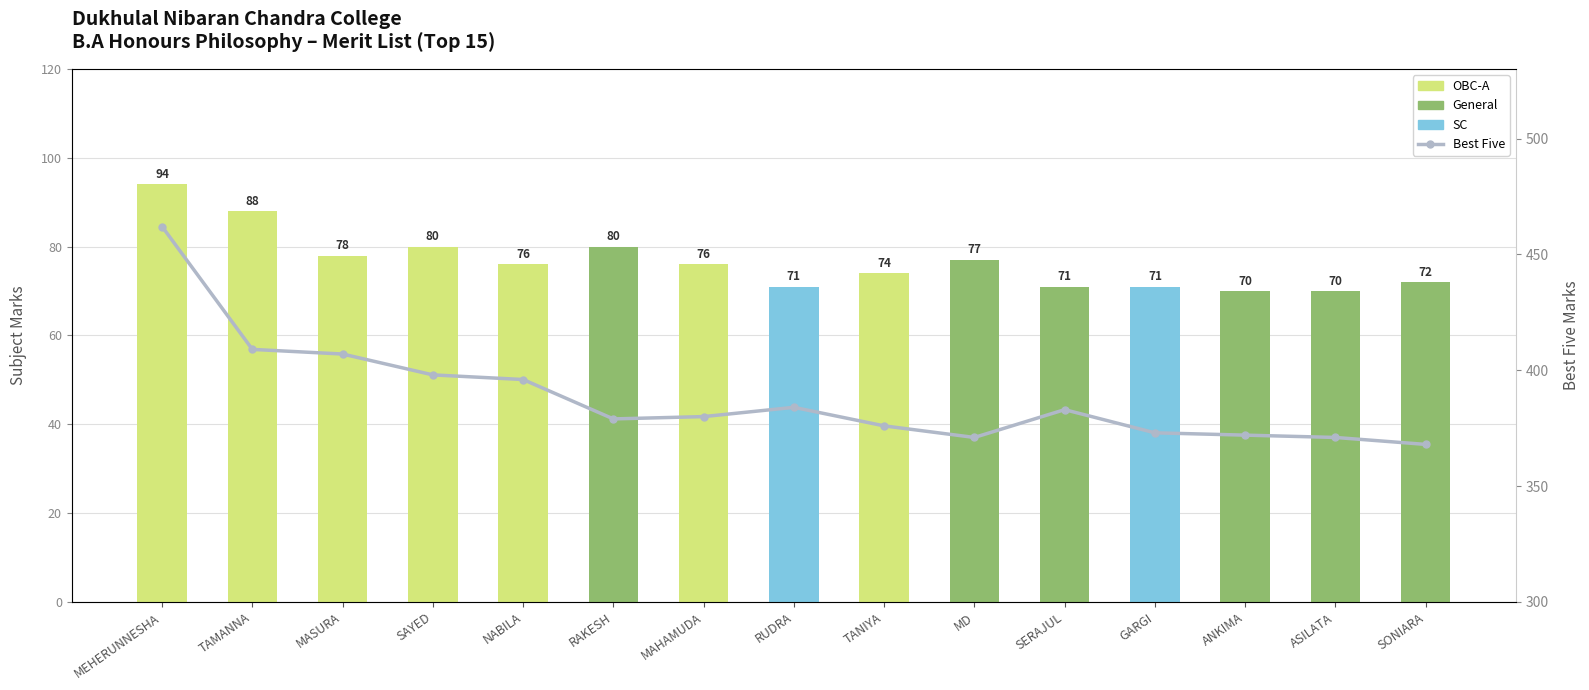

Which series has the widest spread of values?

Best Five